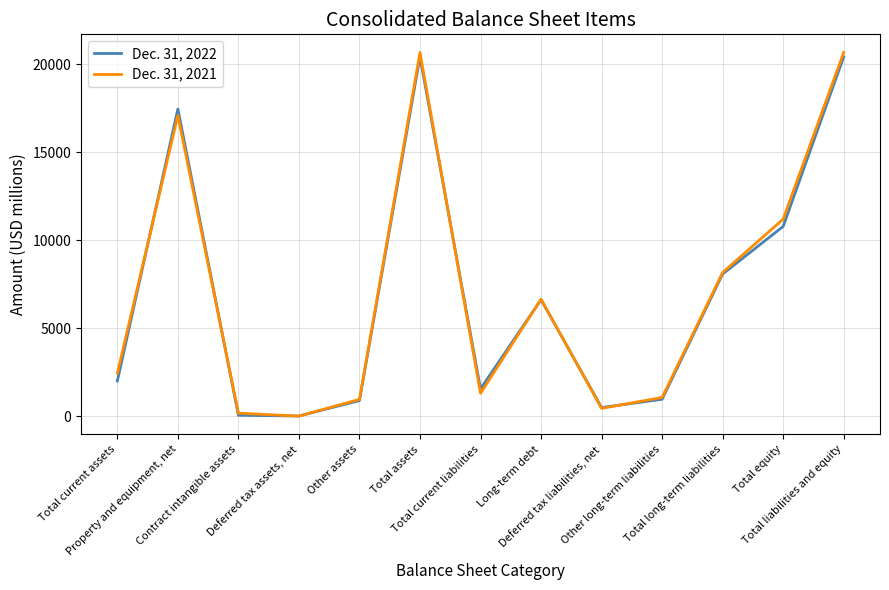

Which series has the largest range (max minus min)?

Dec. 31, 2021